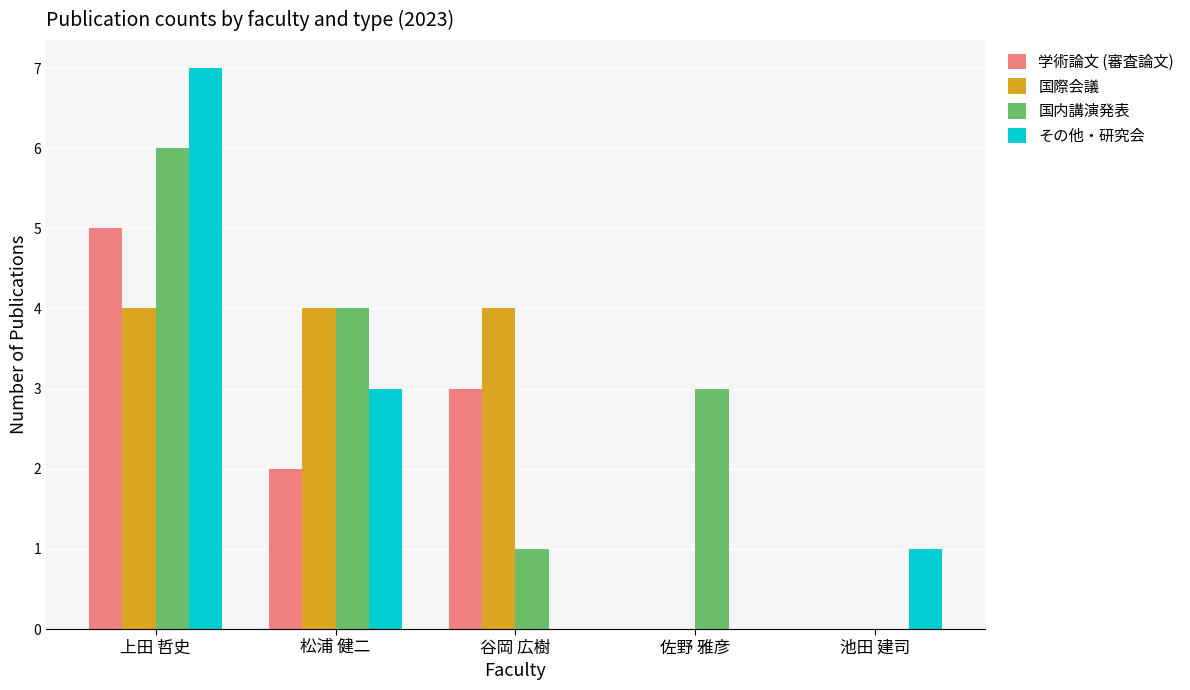

Which label corresponds to the largest value in the chart?

上田 哲史